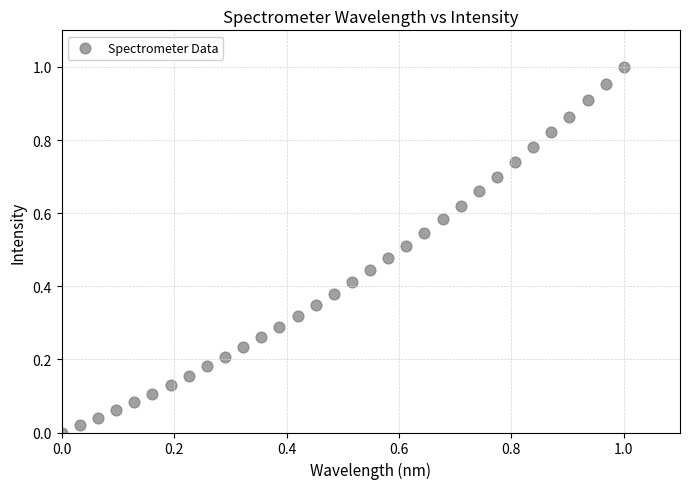

How many points are shown in the scatter plot?

32